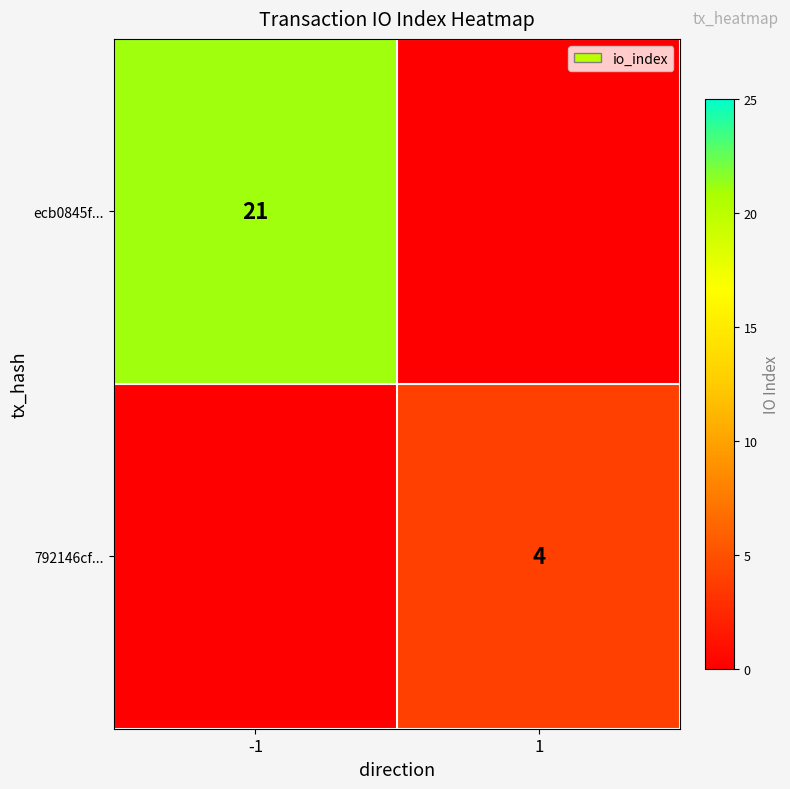

Is it true that 792146cf... equals 2 at 1?

False